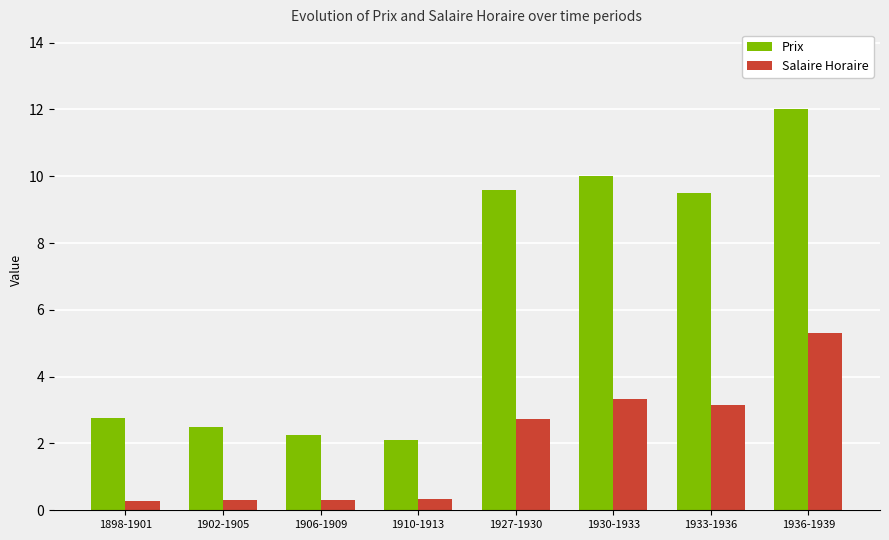

How many series are shown in this chart?

2